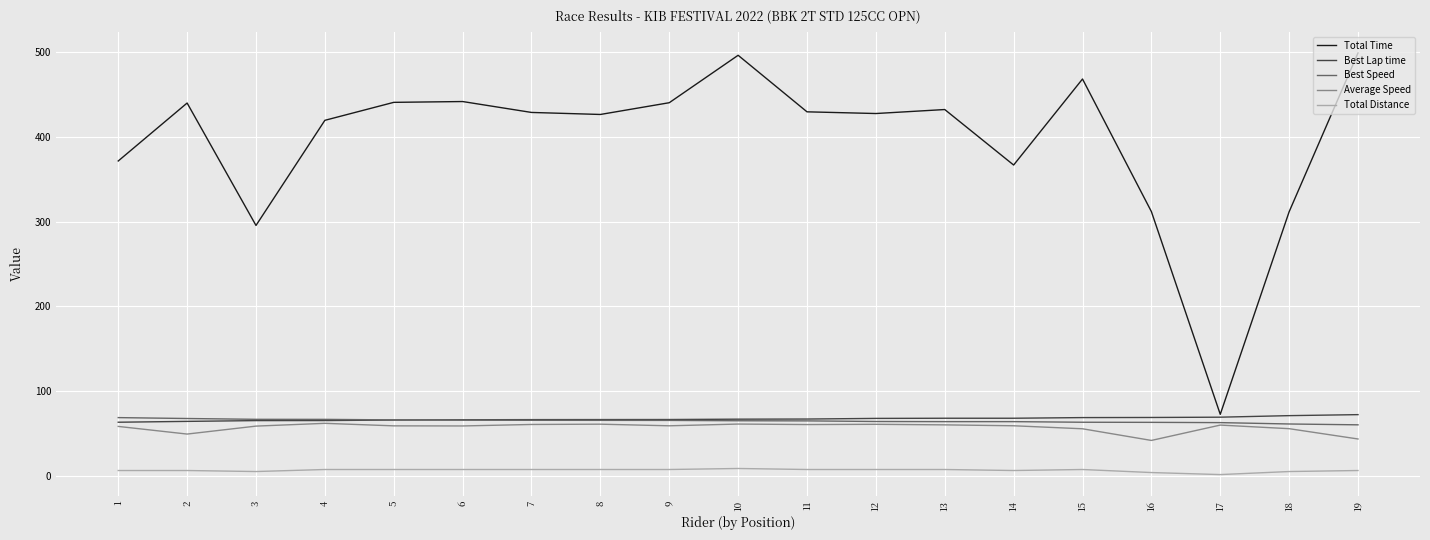

Is it true that Total Time equals 432.5 at 13?

True